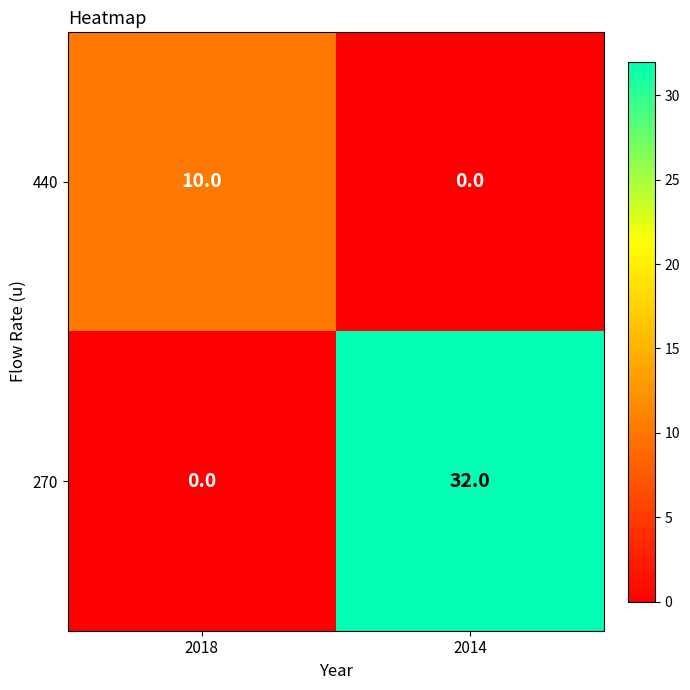

Reading left to right, list all the values displayed in this chart.

440: 2018=10	2014=0
270: 2018=0	2014=32